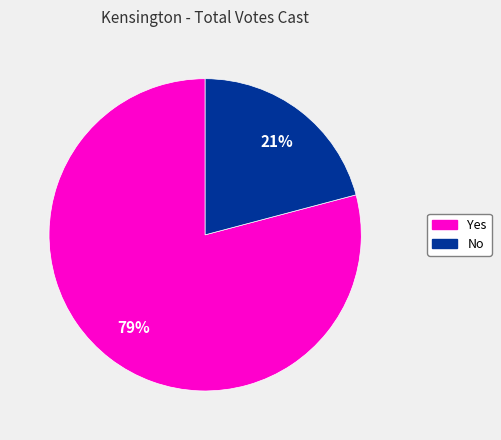

To the nearest percent, what is the difference between the Yes and No slice percentages?

58%